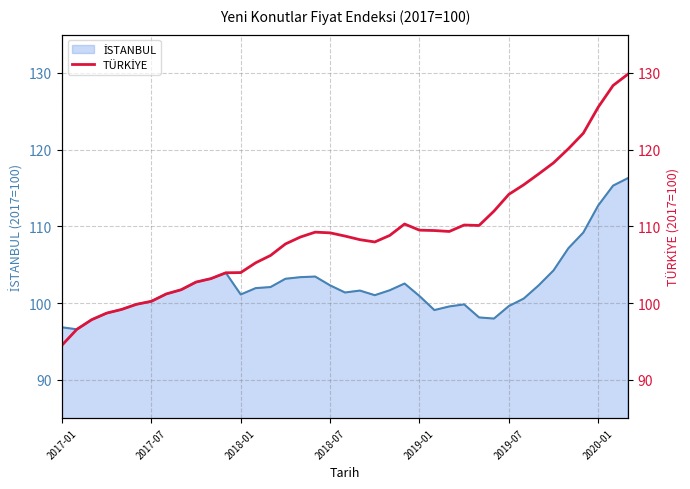

What is the change in value from 17 to 35?

+12.9